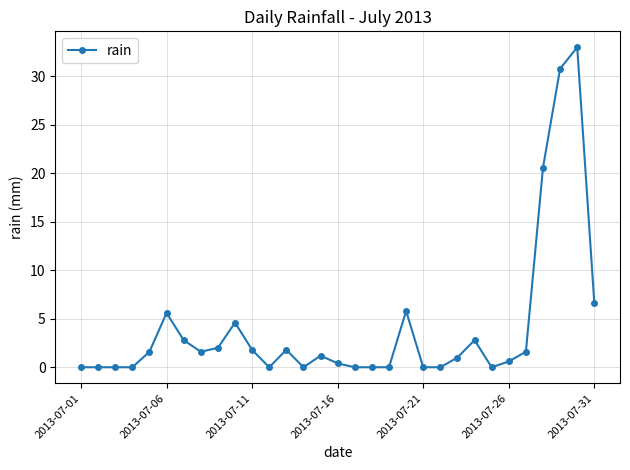

True or false: the data has more than 2 interior local peaks.

True